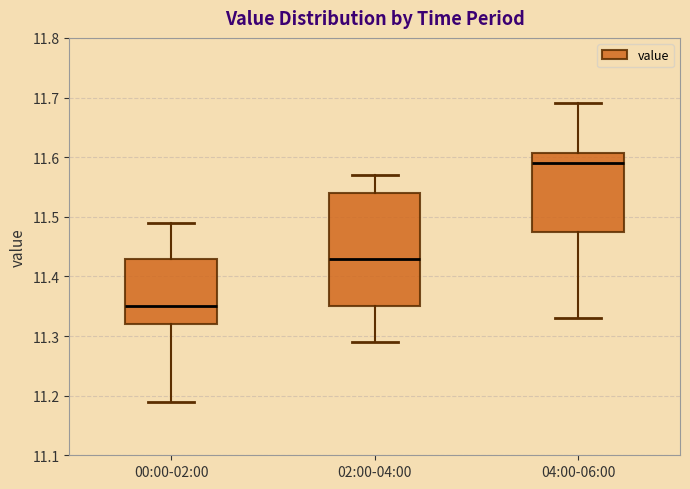

Reading left to right, read every box against the y-axis: the position of its median line, the range the box covers, and the ends of its whiskers. The values are not printed on the chart, so give them approximately, as read against the axis.

00:00-02:00: median 11.35, box 11.32 to 11.43, whiskers 11.19 to 11.49
02:00-04:00: median 11.43, box 11.35 to 11.54, whiskers 11.29 to 11.57
04:00-06:00: median 11.59, box 11.48 to 11.61, whiskers 11.33 to 11.69